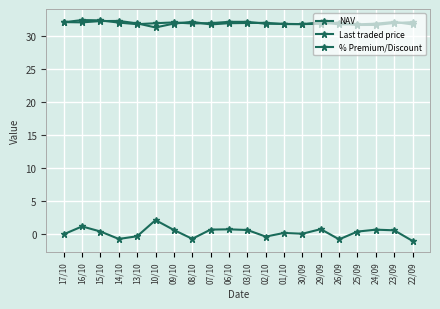

How many data points does each series have?

20